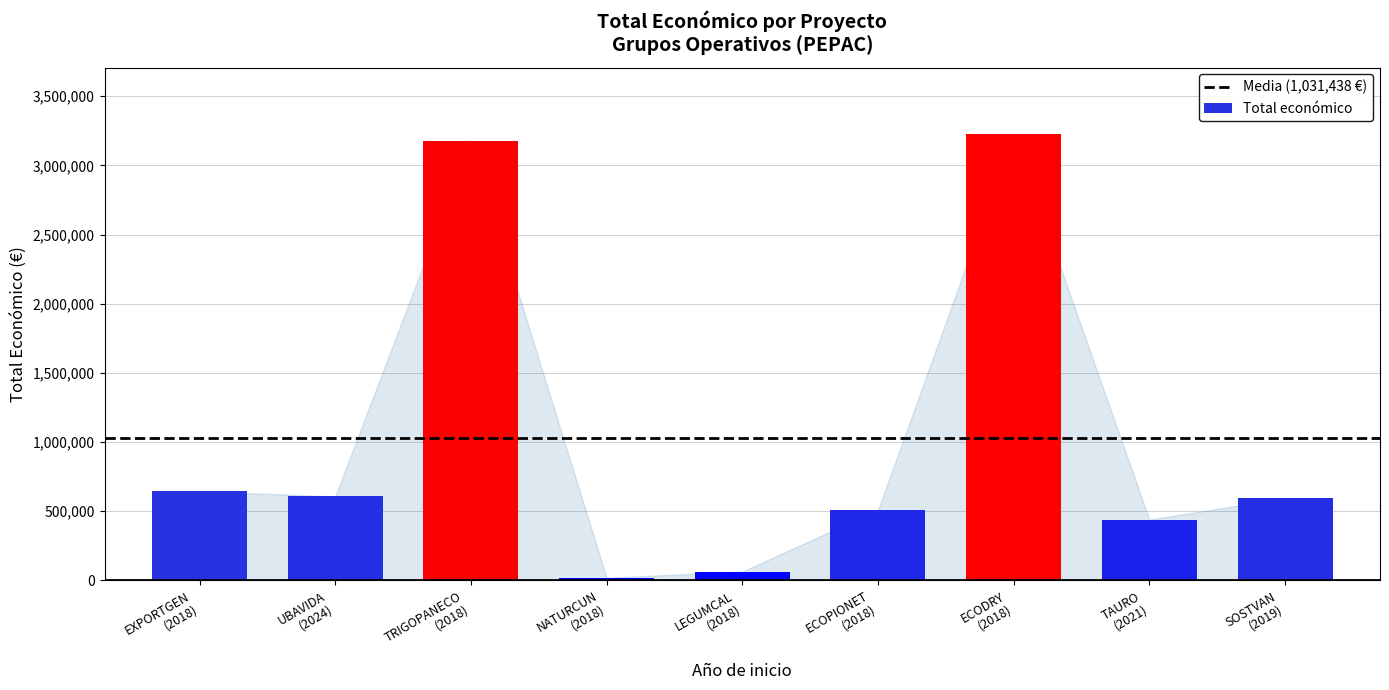

What is the label of the 4th bar from the left?

NATURCUN
(2018)